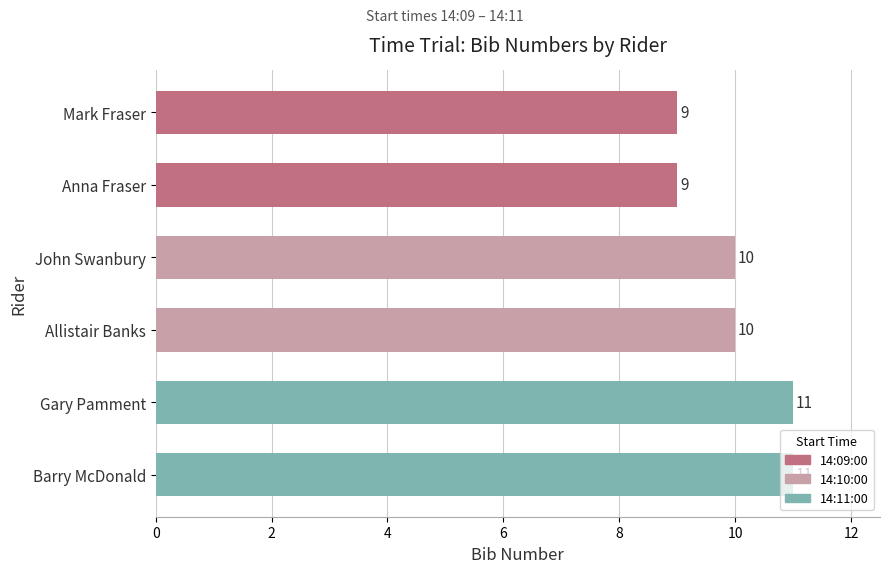

How many values are between 9 and 11?

6